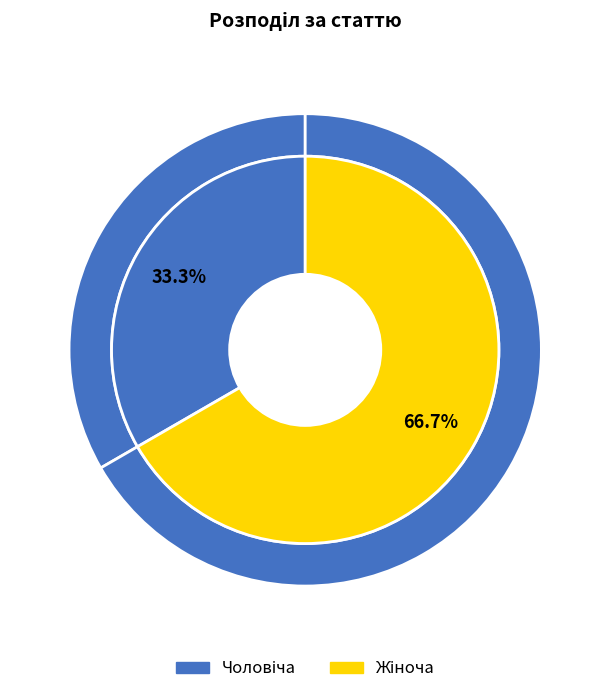

What percentage is the Чоловіча slice, to the nearest percent?

33%